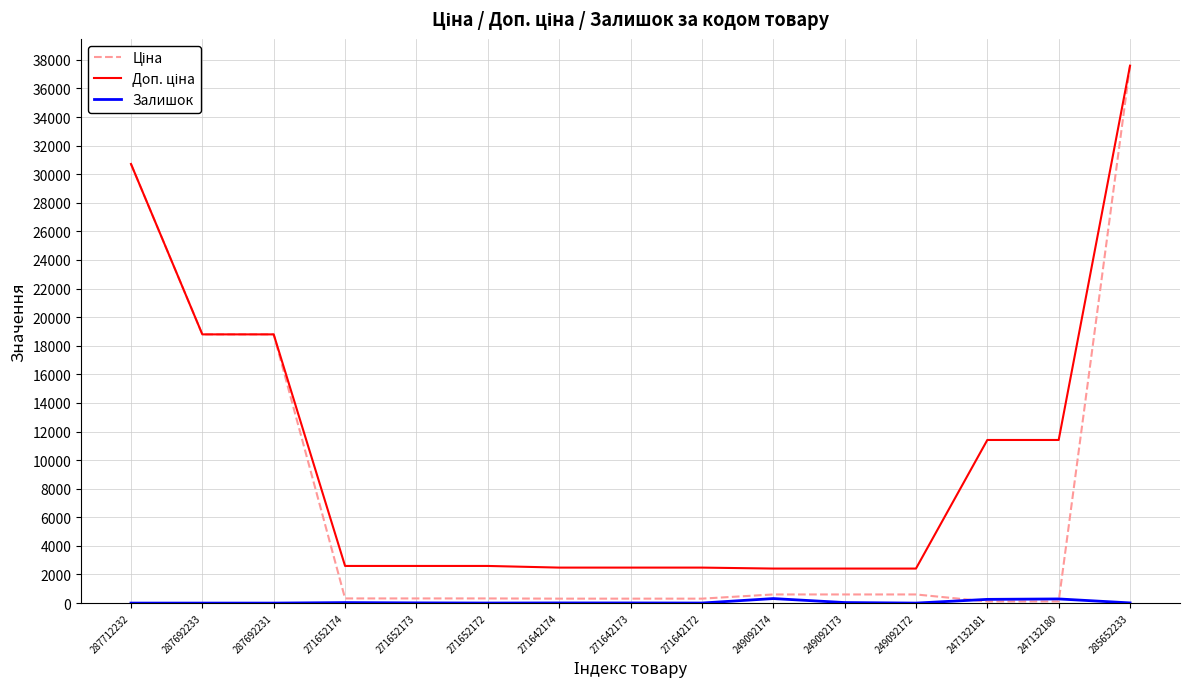

At which category is the sum across all series the highest?

285652233